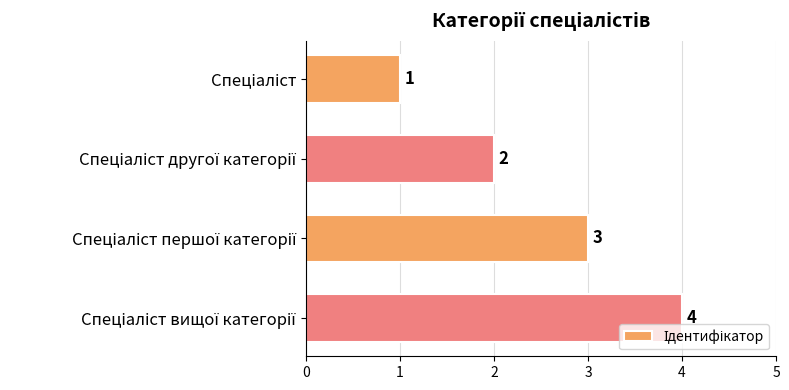

Count the values in the range 2 to 4.

3